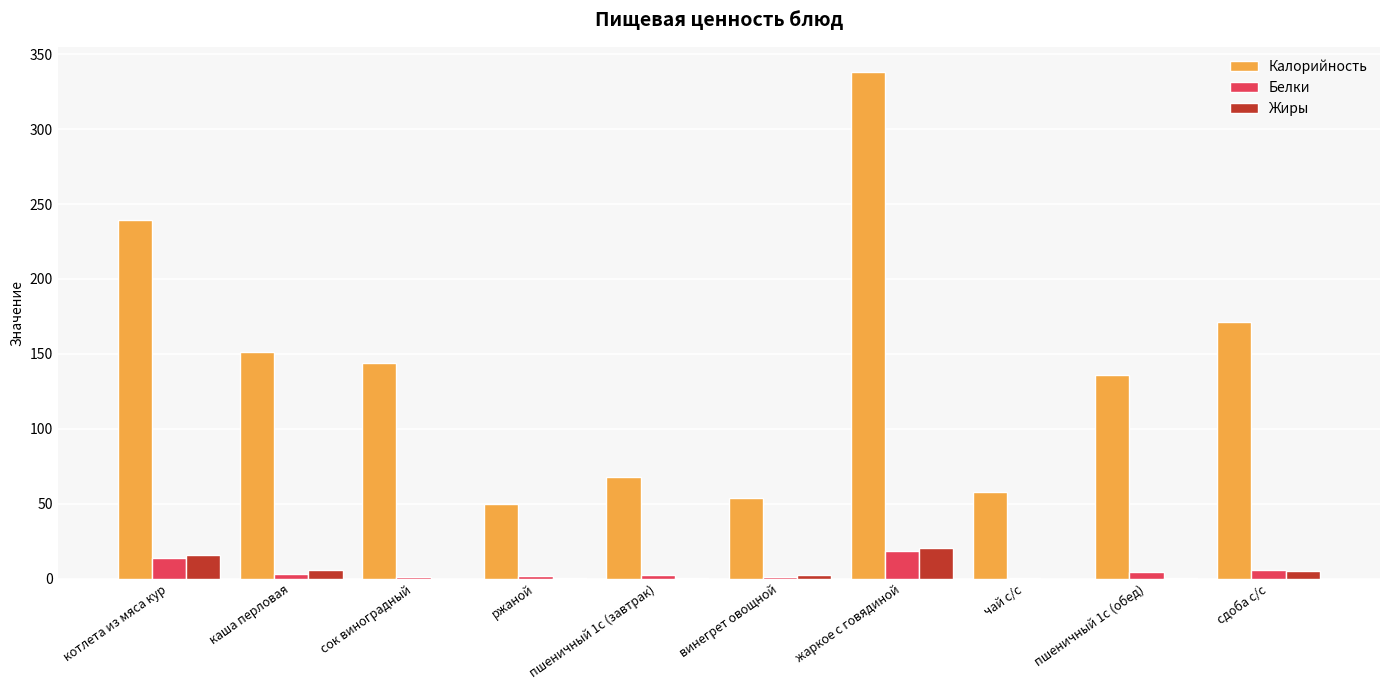

Which series has the largest total across all categories?

Калорийность